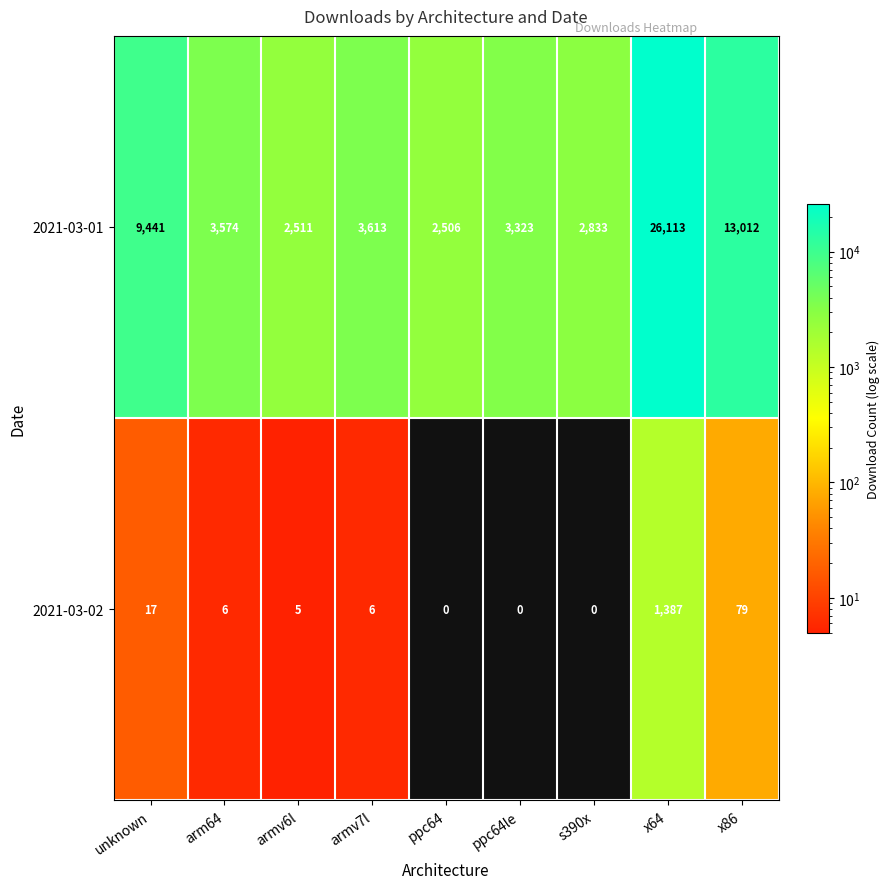

Which category has the highest value in the 2021-03-01 series?

x64